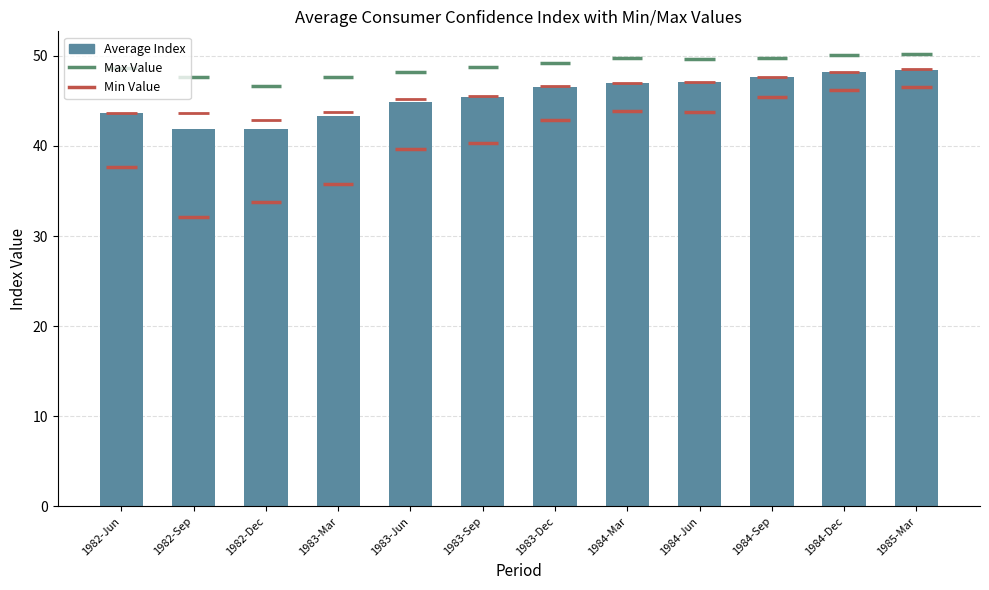

Read the value at 1983-Jun.

44.9